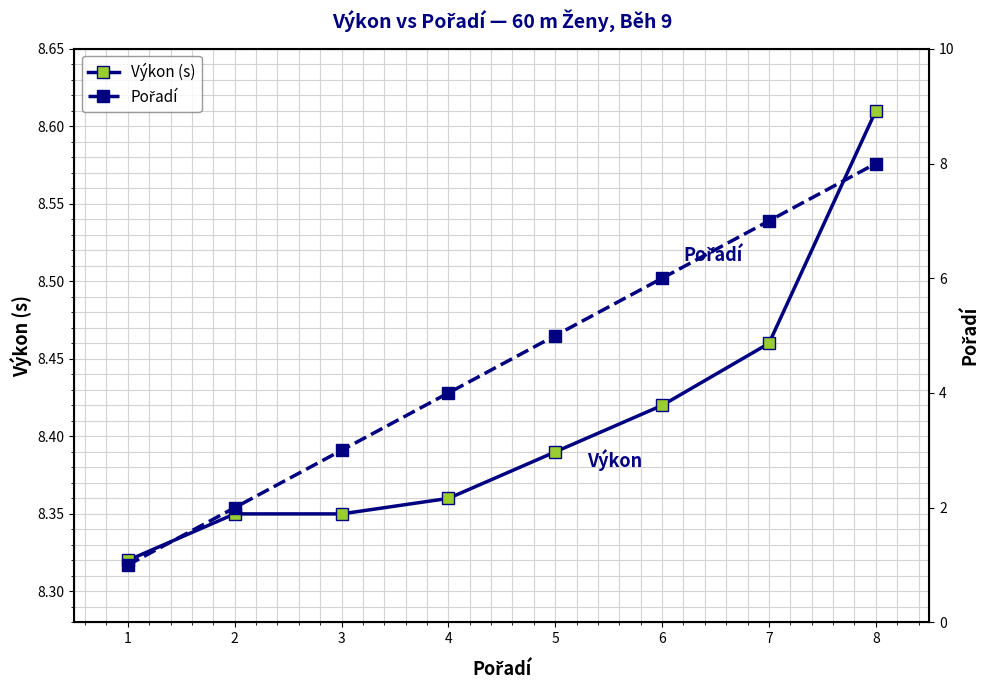

Is this an area chart (filled region under the line)?

No